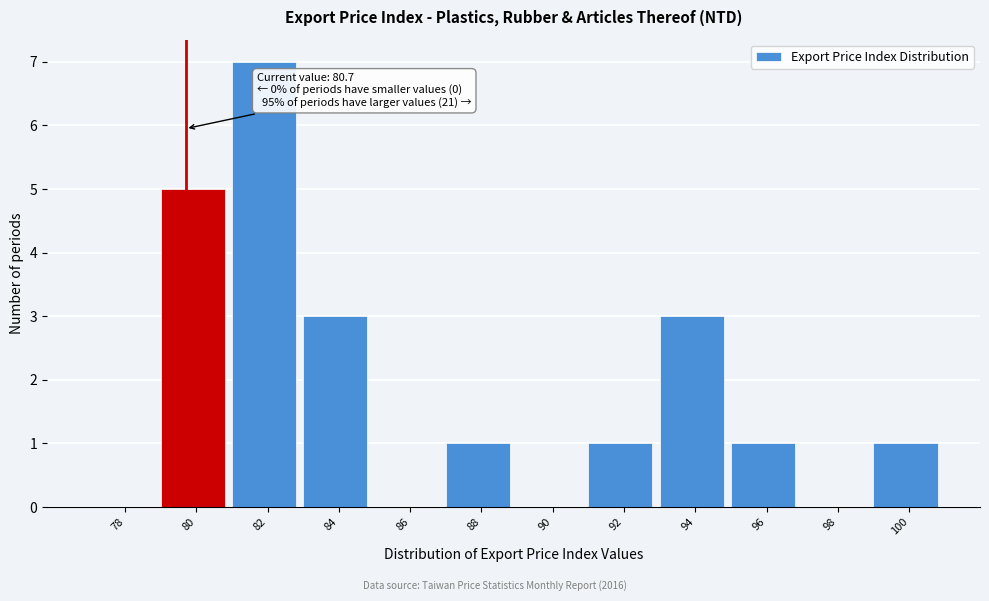

Reading left to right, what are all the values shown in this chart?

78=0	80=5	82=7	84=3	86=0	88=1	90=0	92=1	94=3	96=1	98=0	100=1